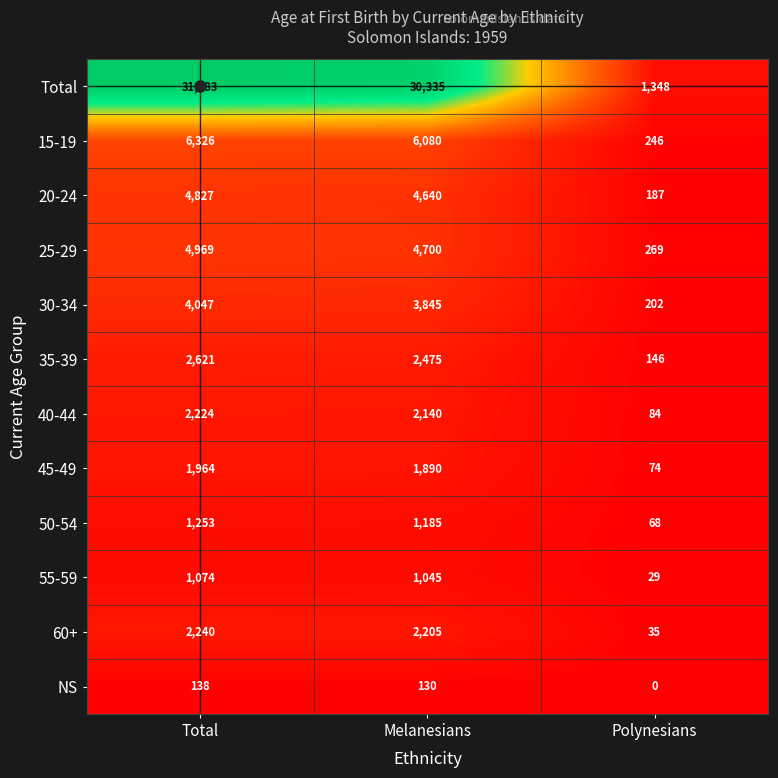

The 60+ series shows 3320 at Total. True or false?

False